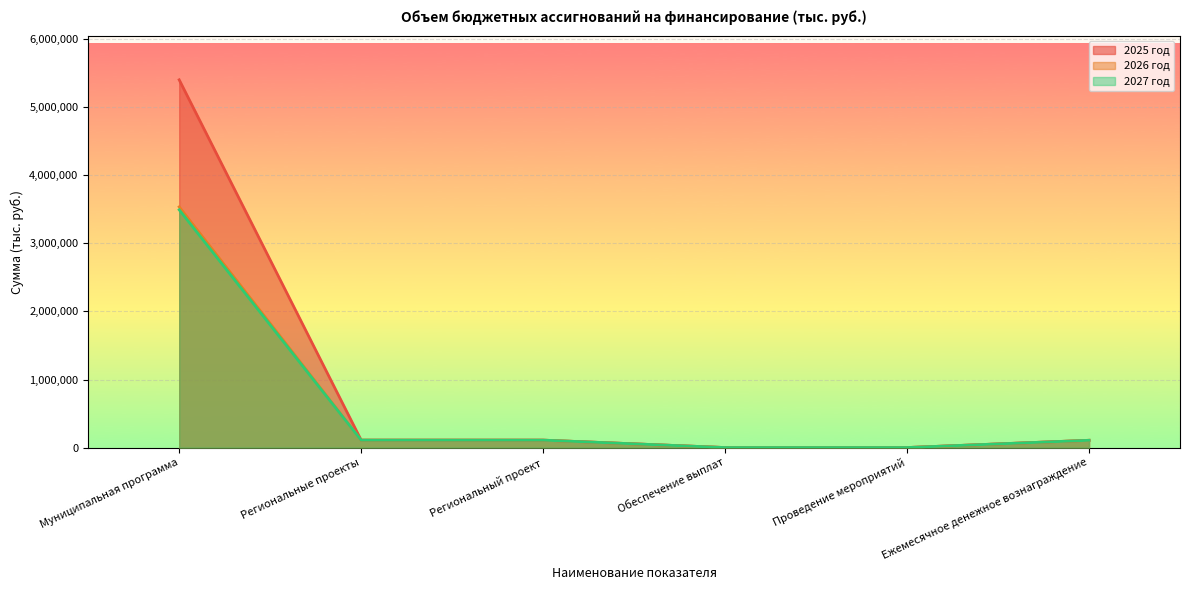

Is it true that 2027 год equals 496.4 at Проведение мероприятий?

False